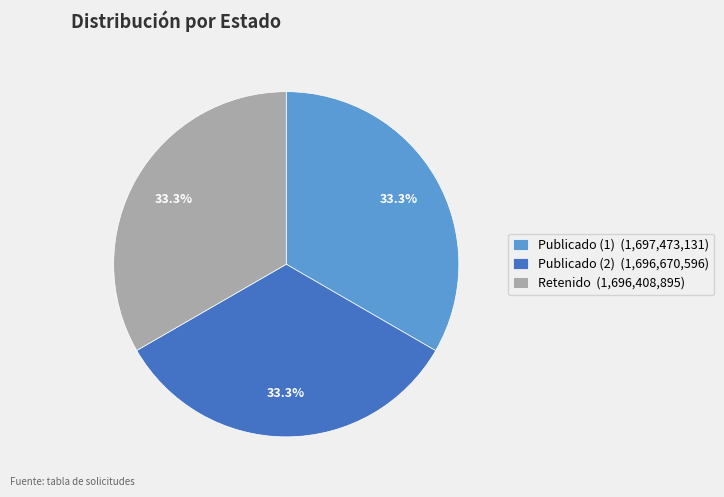

What is the ratio of the value at Retenido (1,696,408,895) to the value at Publicado (1) (1,697,473,131)?

1.0